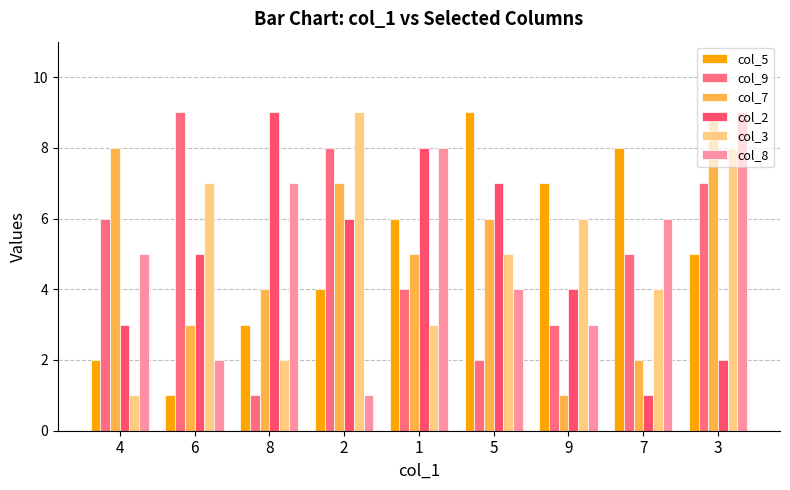

How many groups of bars are there?

9